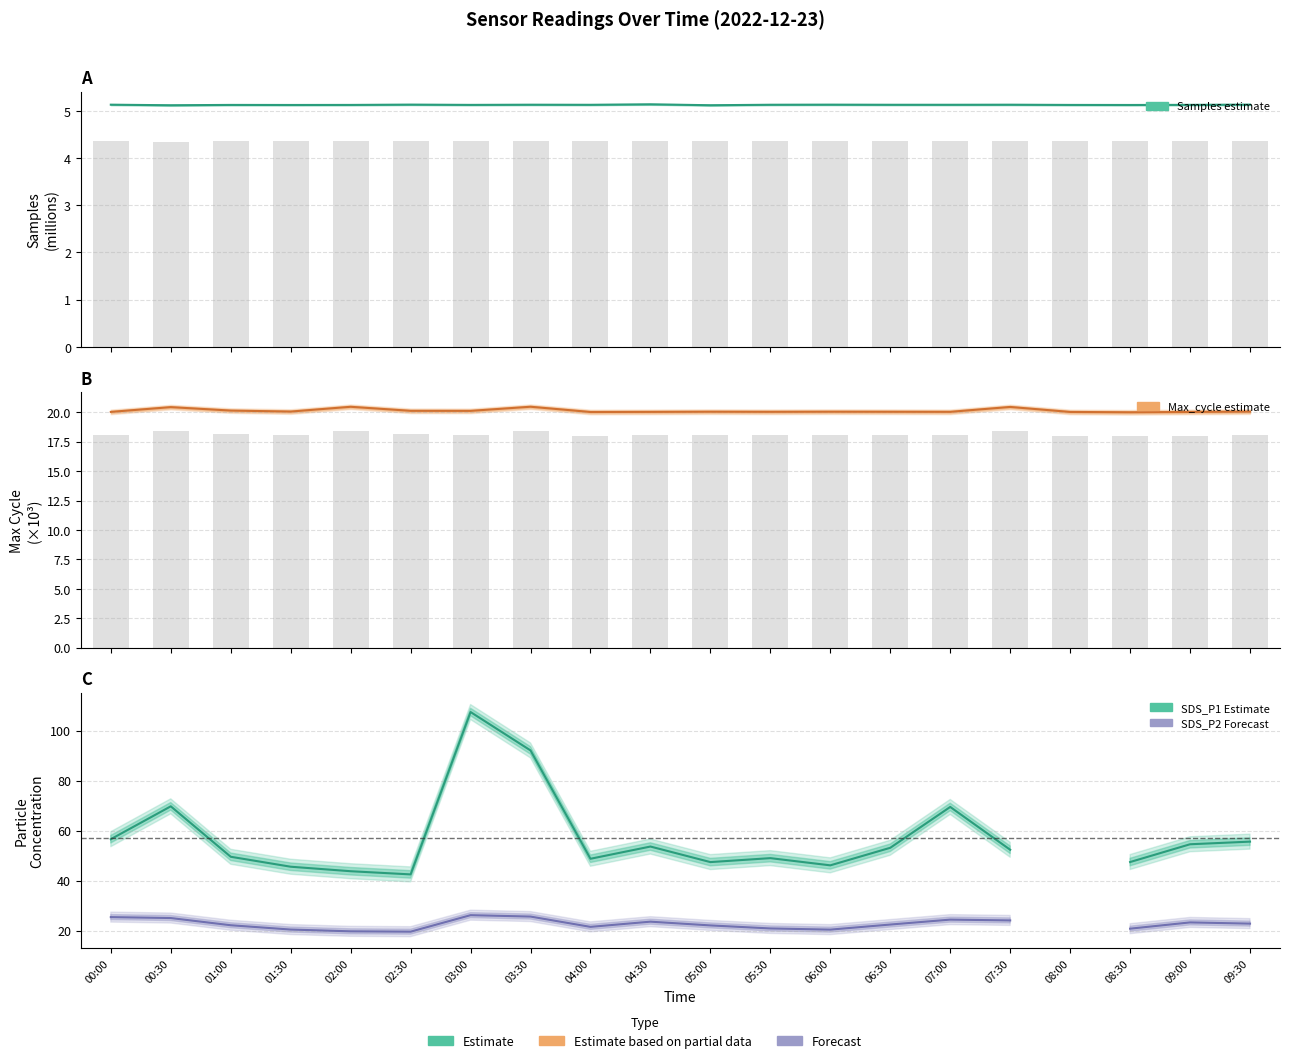

How many distinct data groups are displayed?

4